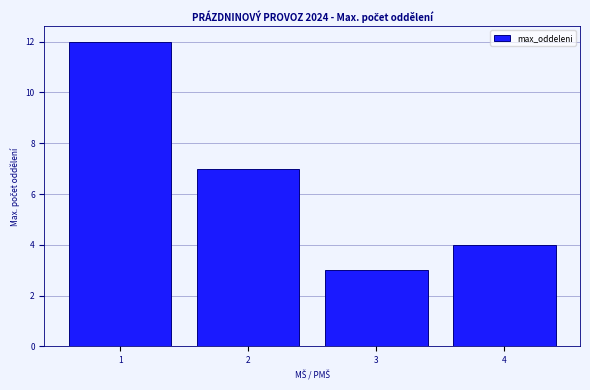

Reading left to right, what are all the values shown in this chart?

12	7	3	4